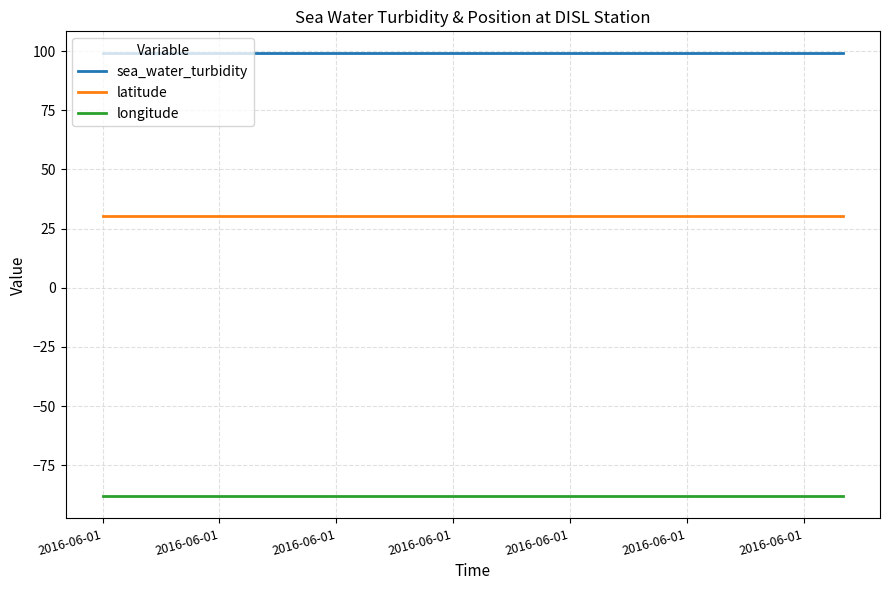

List the series in order of their overall mean, highest first.

sea_water_turbidity, latitude, longitude